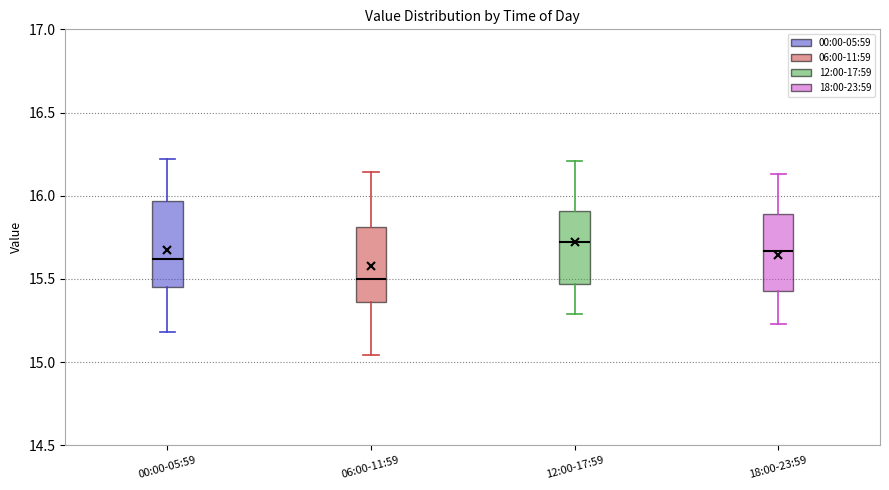

Which box is the tallest, from its lower edge to its upper edge?

00:00-05:59